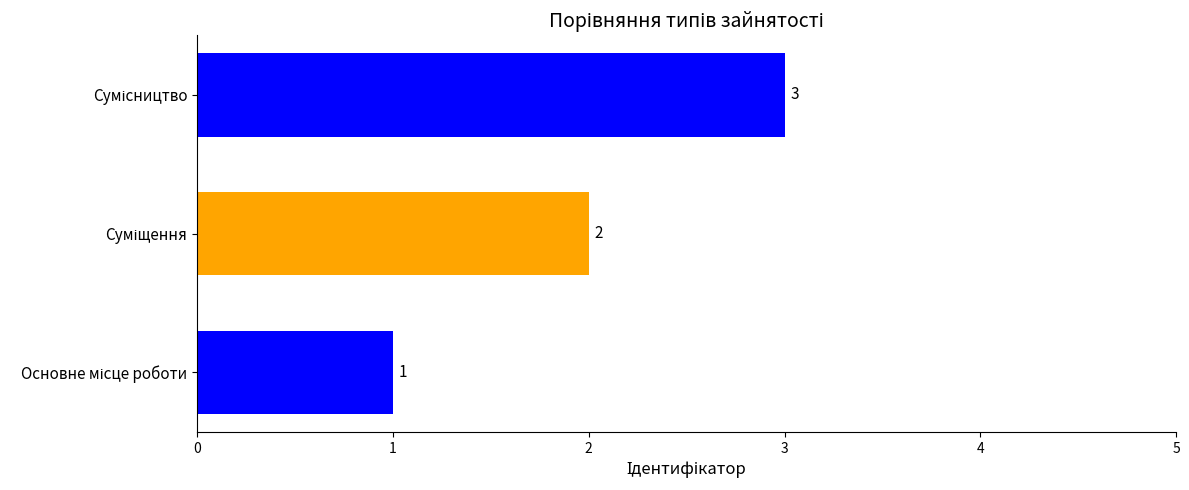

How many distinct data groups are displayed?

1